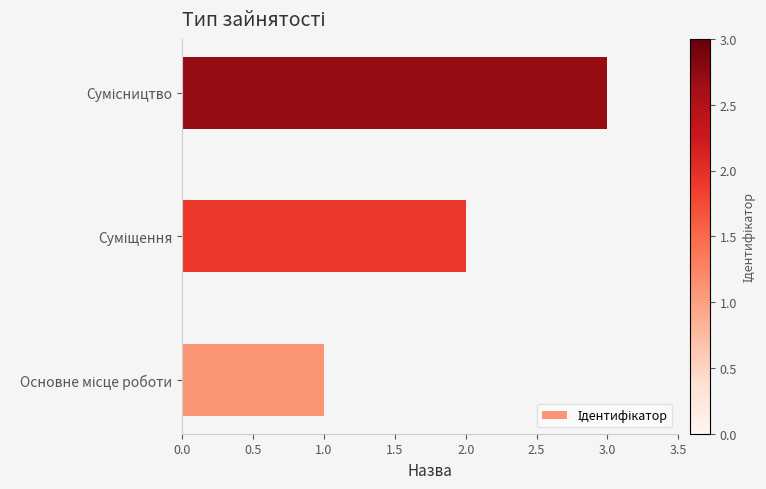

What is the minimum value shown in the chart?

1